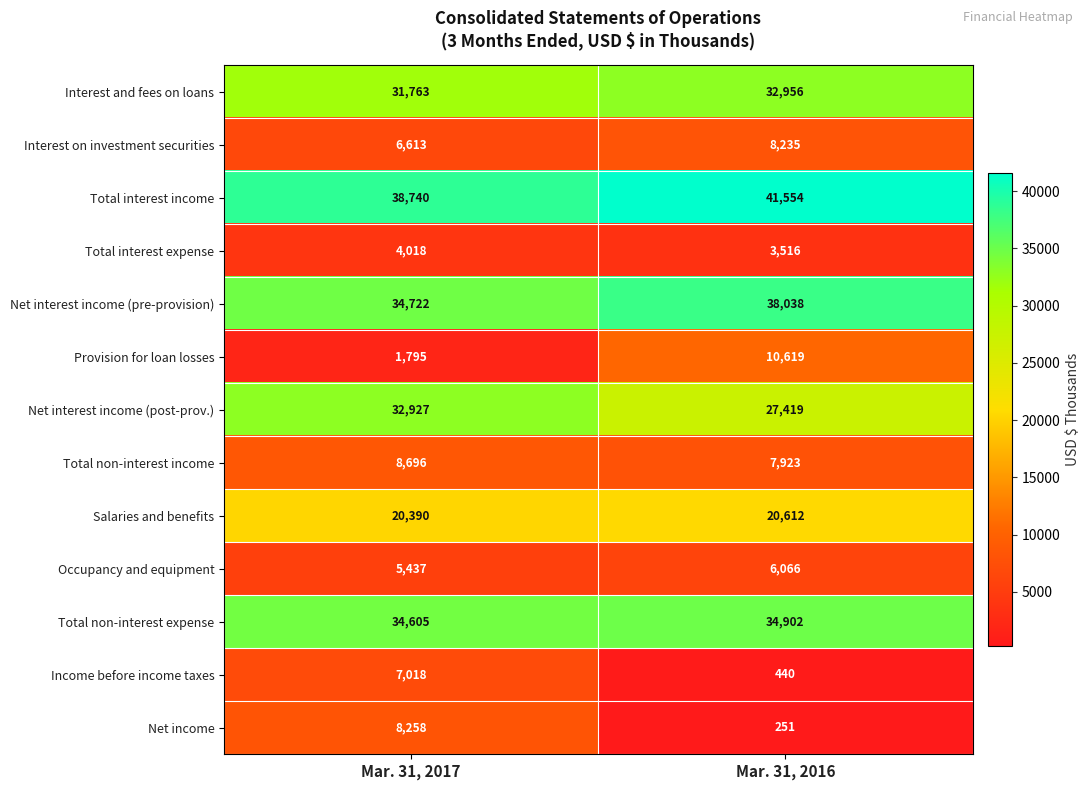

Reading left to right, what are all the values shown in this chart?

Interest and fees on loans: Mar. 31, 2017=31763	Mar. 31, 2016=32956
Interest on investment securities: Mar. 31, 2017=6613	Mar. 31, 2016=8235
Total interest income: Mar. 31, 2017=38740	Mar. 31, 2016=41554
Total interest expense: Mar. 31, 2017=4018	Mar. 31, 2016=3516
Net interest income (pre-provision): Mar. 31, 2017=34722	Mar. 31, 2016=38038
Provision for loan losses: Mar. 31, 2017=1795	Mar. 31, 2016=10619
Net interest income (post-prov.): Mar. 31, 2017=32927	Mar. 31, 2016=27419
Total non-interest income: Mar. 31, 2017=8696	Mar. 31, 2016=7923
Salaries and benefits: Mar. 31, 2017=20390	Mar. 31, 2016=20612
Occupancy and equipment: Mar. 31, 2017=5437	Mar. 31, 2016=6066
Total non-interest expense: Mar. 31, 2017=34605	Mar. 31, 2016=34902
Income before income taxes: Mar. 31, 2017=7018	Mar. 31, 2016=440
Net income: Mar. 31, 2017=8258	Mar. 31, 2016=251